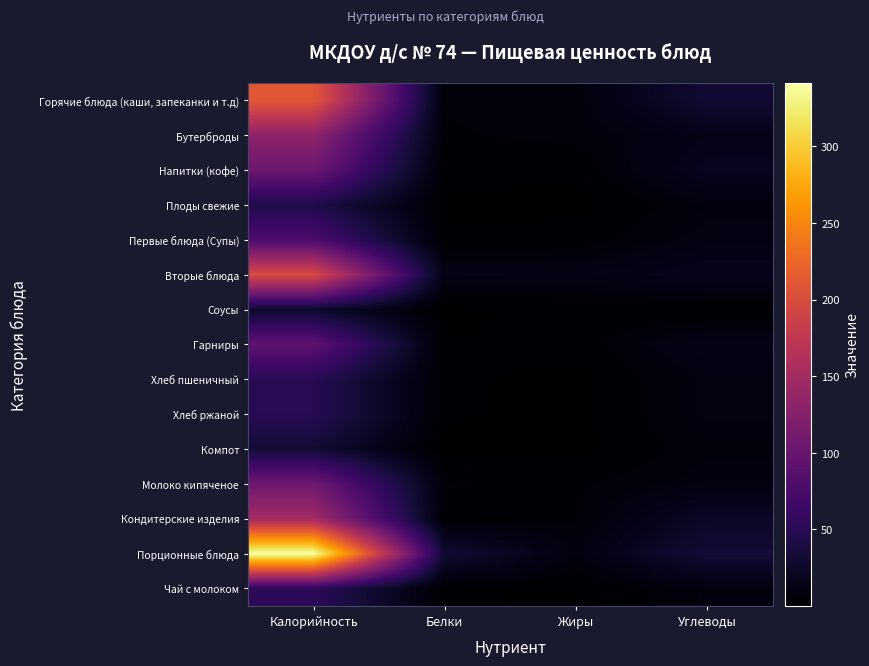

At which category is the sum across all series the highest?

Калорийность